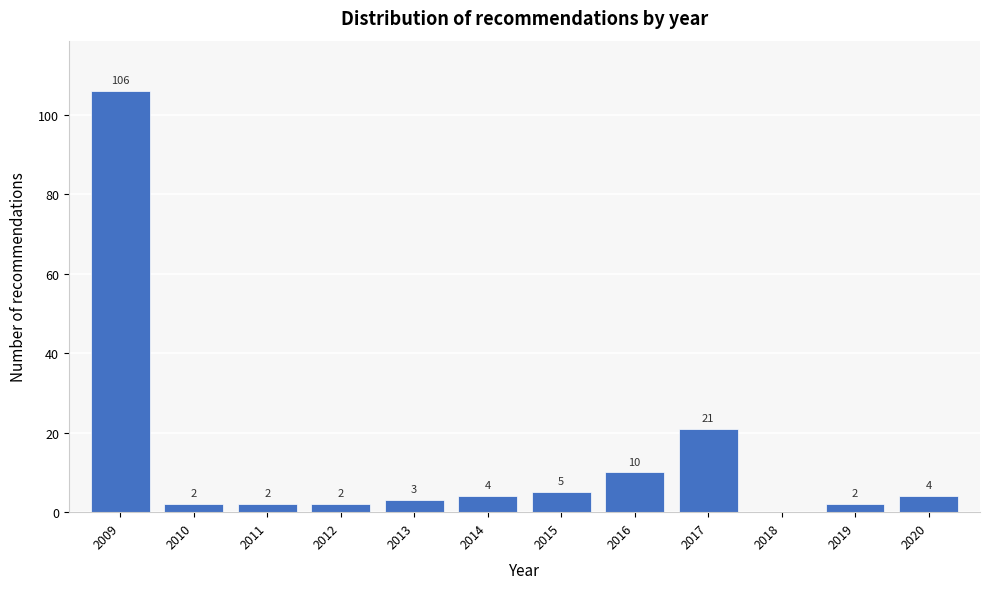

Reading right to left, list all the values displayed in this chart.

2020=4	2019=2	2018=0	2017=21	2016=10	2015=5	2014=4	2013=3	2012=2	2011=2	2010=2	2009=106